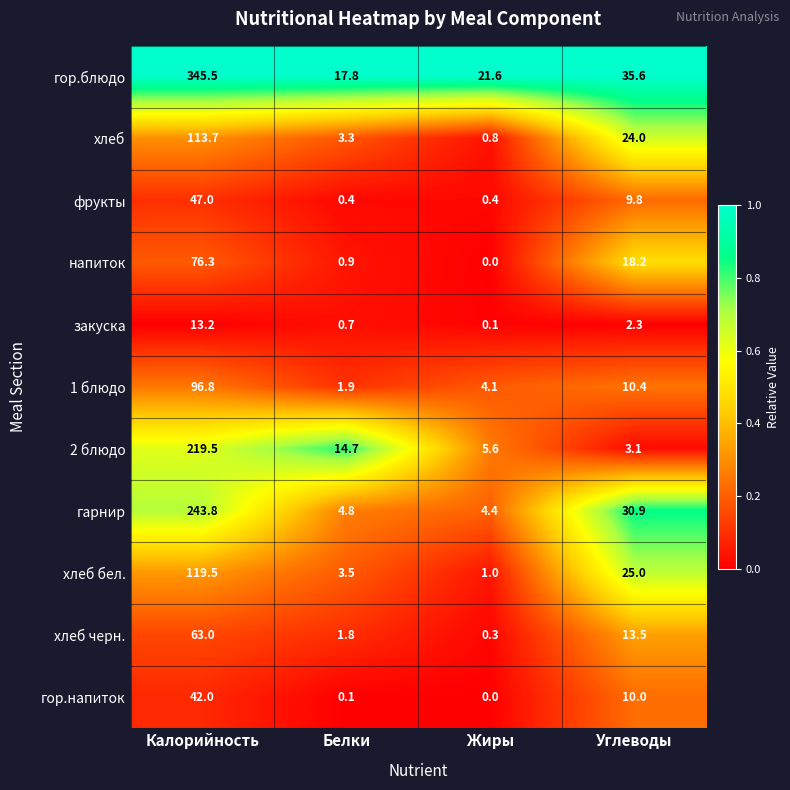

Is it true that 2 блюдо equals 7.6 at Жиры?

False